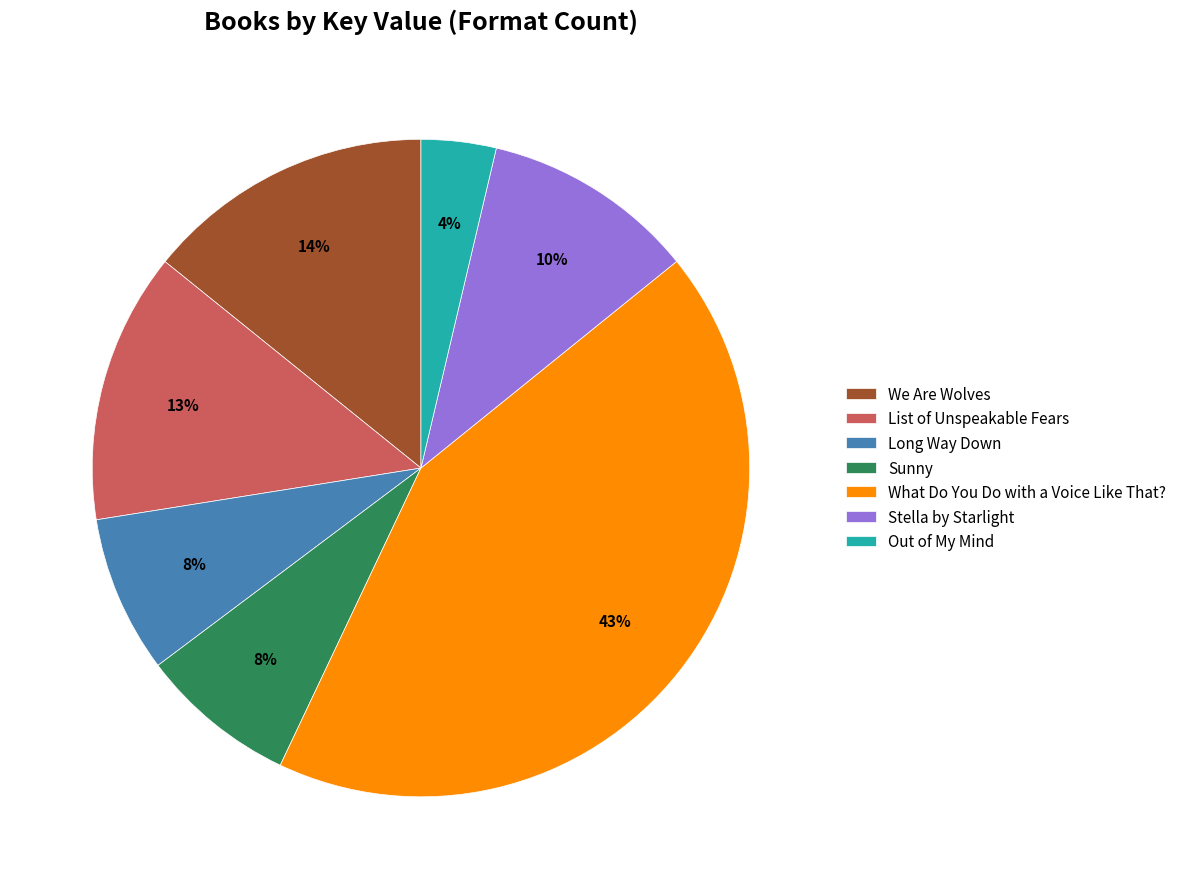

To the nearest percent, what is the difference between the Stella by Starlight and List of Unspeakable Fears slice percentages?

3%